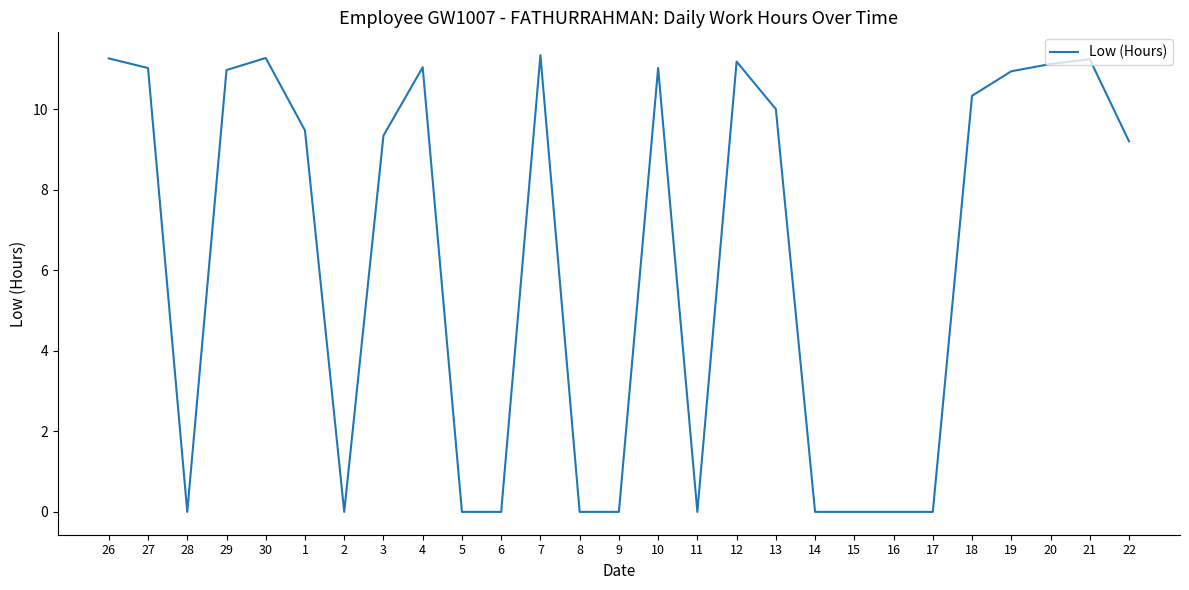

What is the change in value from 26 to 11?

-11.3